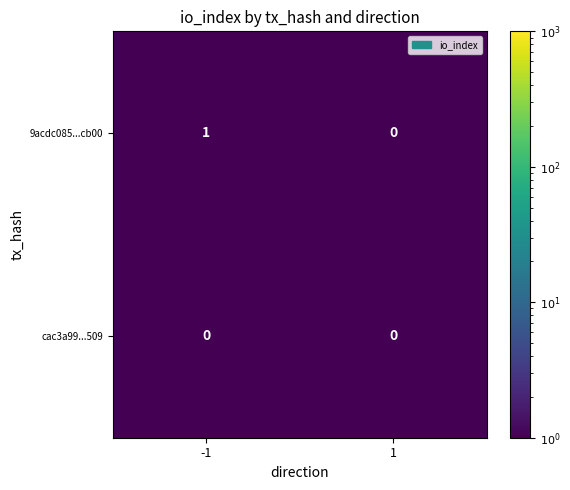

Which series has the largest range (max minus min)?

9acdc085...cb00